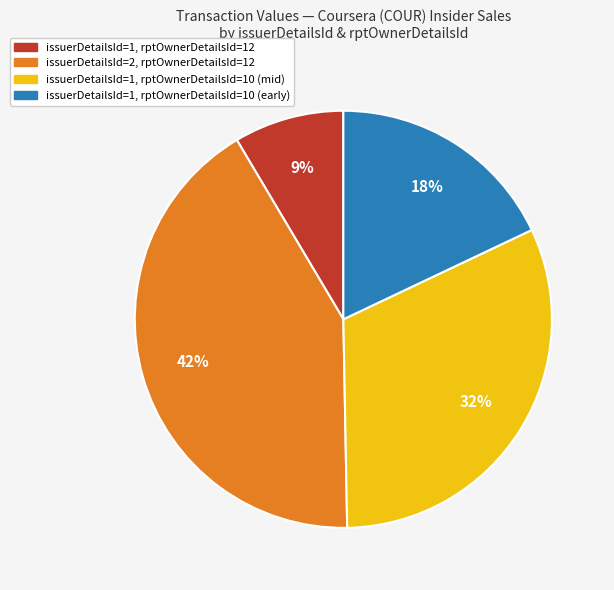

What percentage is the issuerDetailsId=2, rptOwnerDetailsId=12 slice, to the nearest percent?

42%